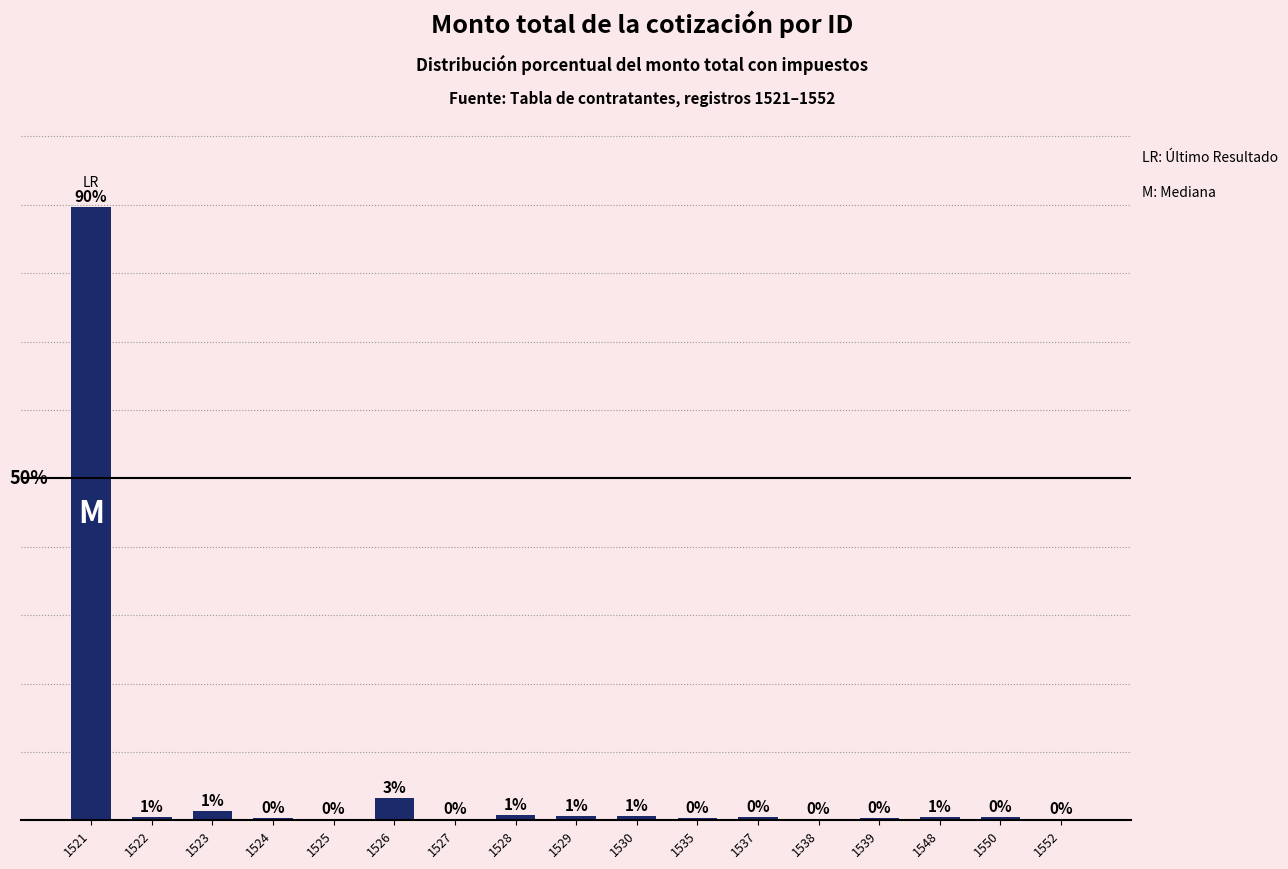

What is the change in value from 1538 to 1548?

+0.3